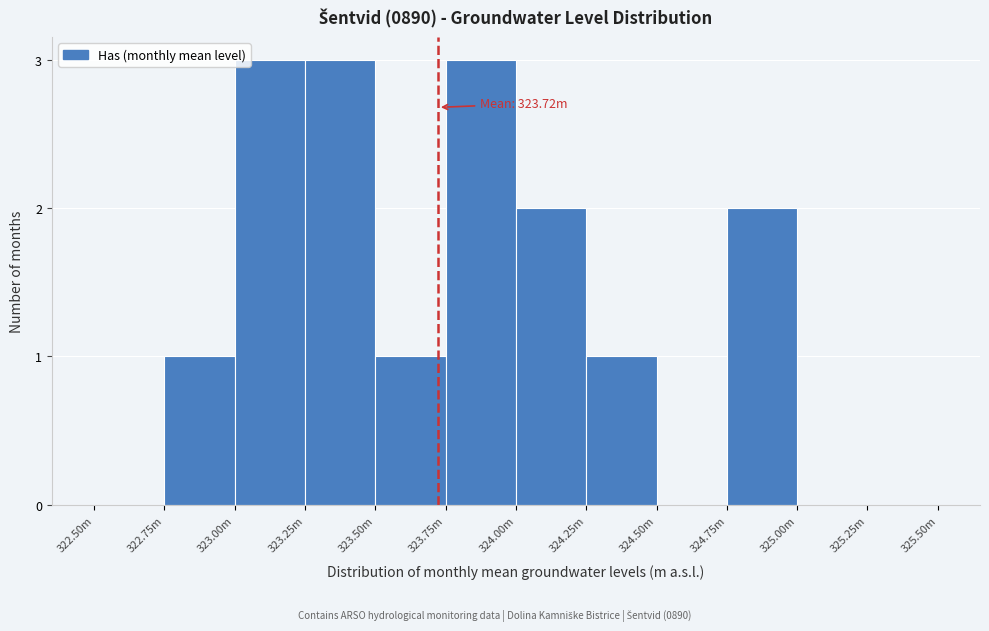

Reading right to left, extract all data points from this chart.

325.25m=0	325.00m=0	324.75m=2	324.50m=0	324.25m=1	324.00m=2	323.75m=3	323.50m=1	323.25m=3	323.00m=3	322.75m=1	322.50m=0